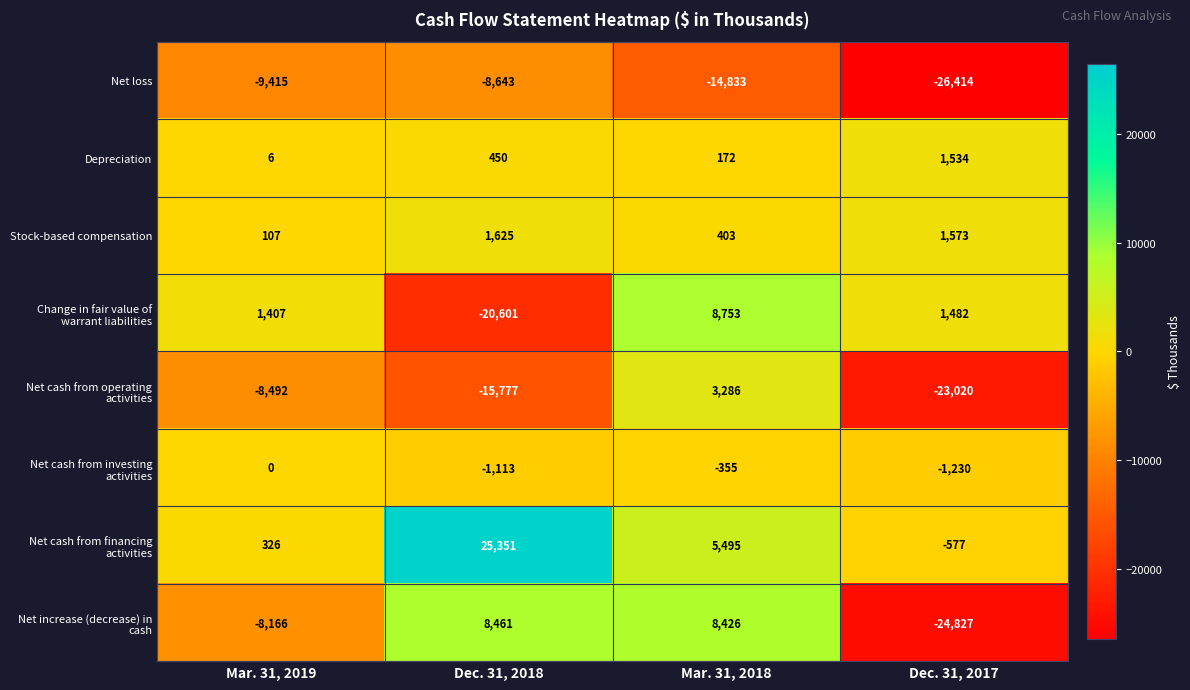

What is the maximum value shown in the chart?

25351